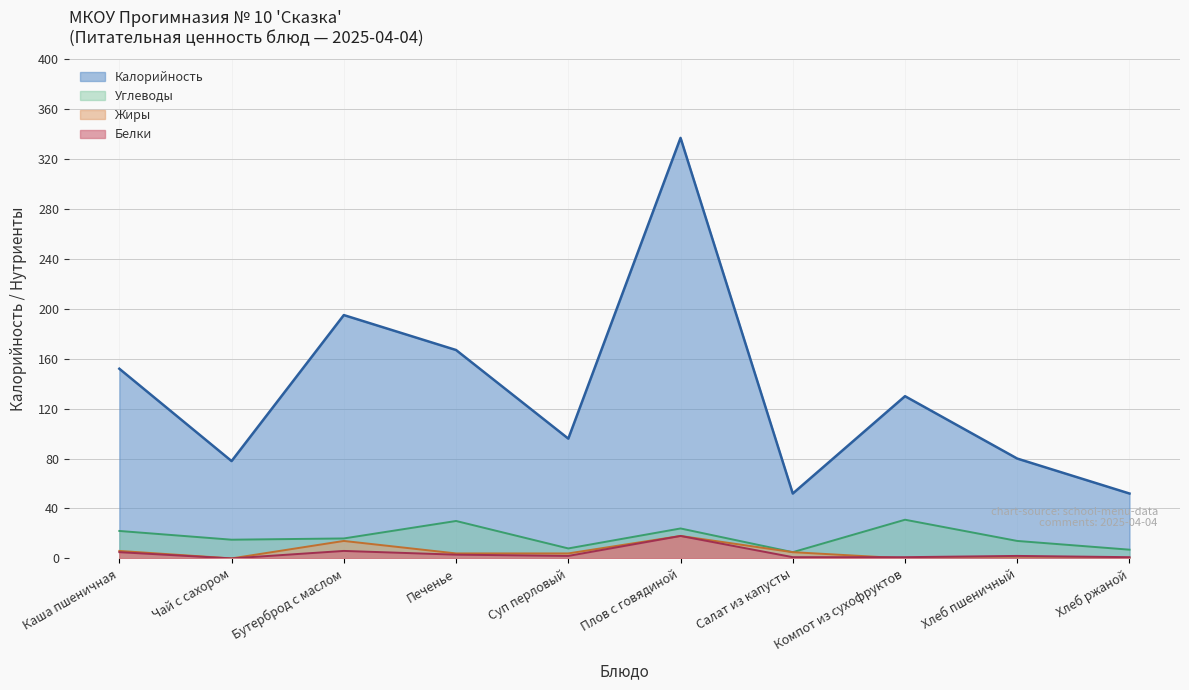

How many series are shown in this chart?

4